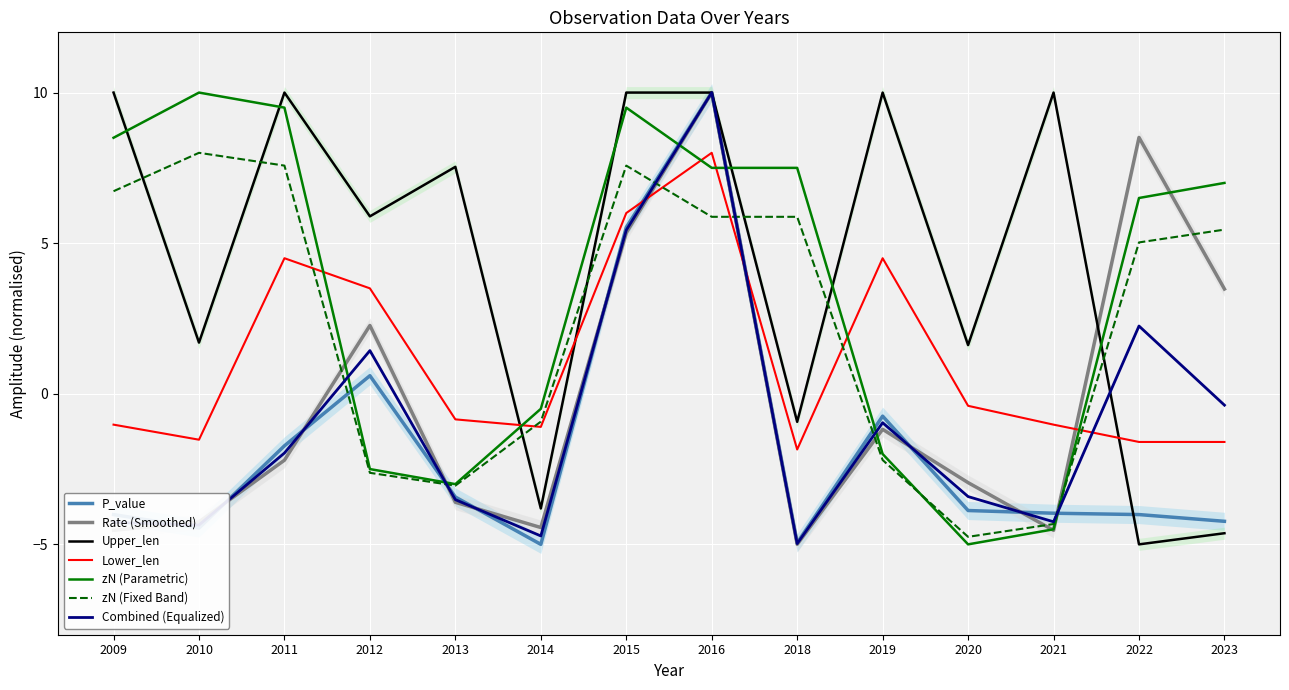

Which series changed the most between 2012 and 2020?

Rate